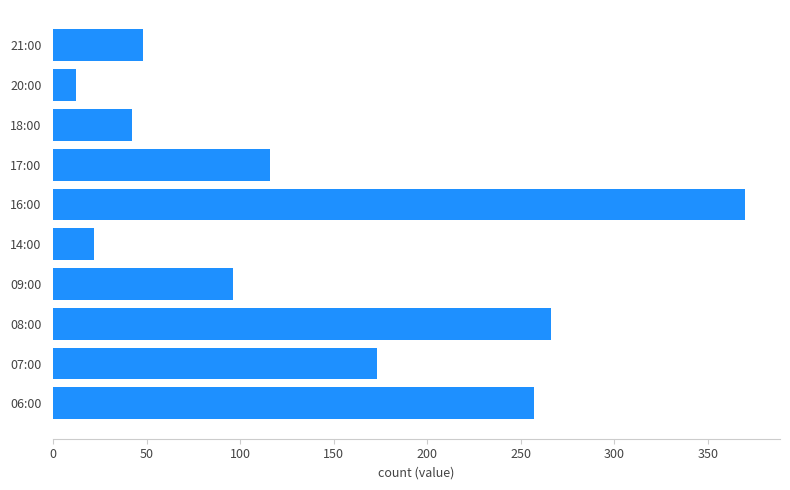

List the labels in order of value, largest first.

16:00, 08:00, 06:00, 07:00, 17:00, 09:00, 21:00, 18:00, 14:00, 20:00